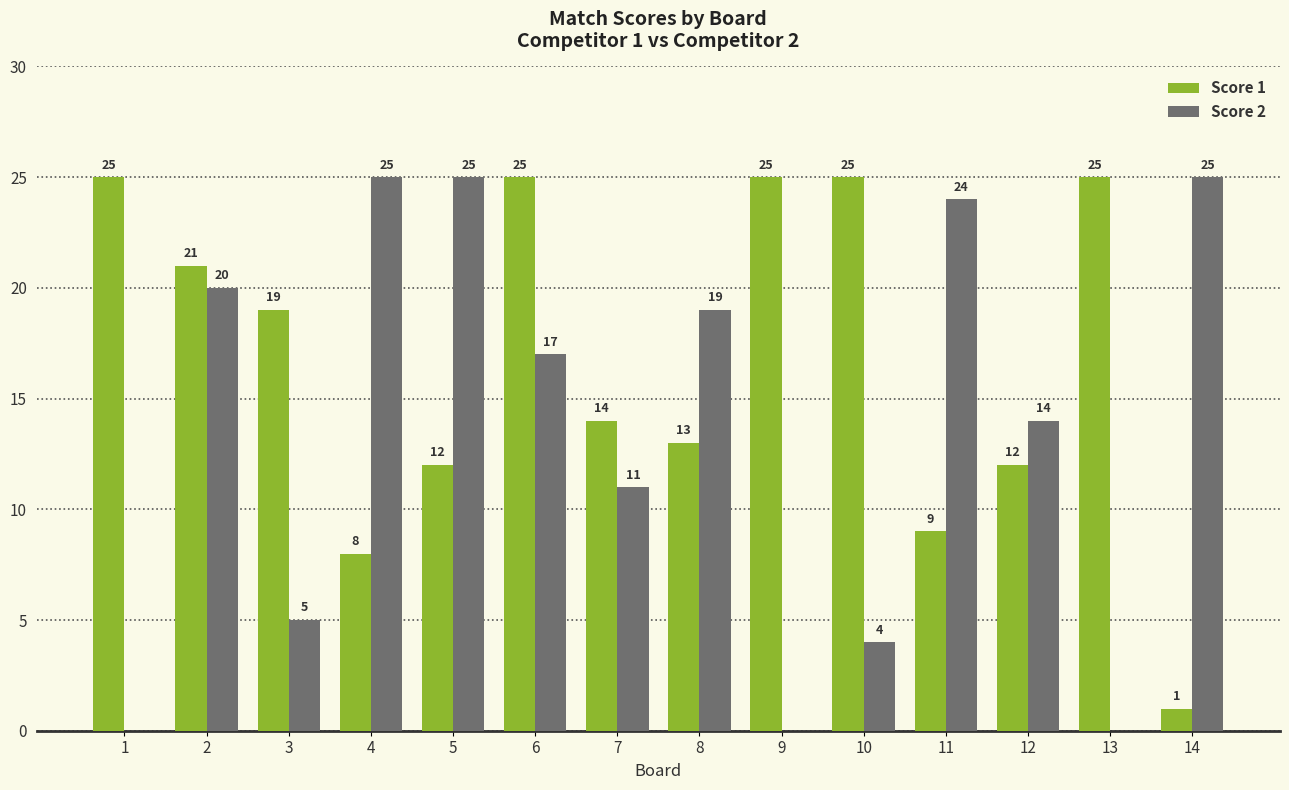

Reading left to right, what are all the values shown in this chart?

Score 1: 25	21	19	8	12	25	14	13	25	25	9	12	25	1
Score 2: 0	20	5	25	25	17	11	19	0	4	24	14	0	25